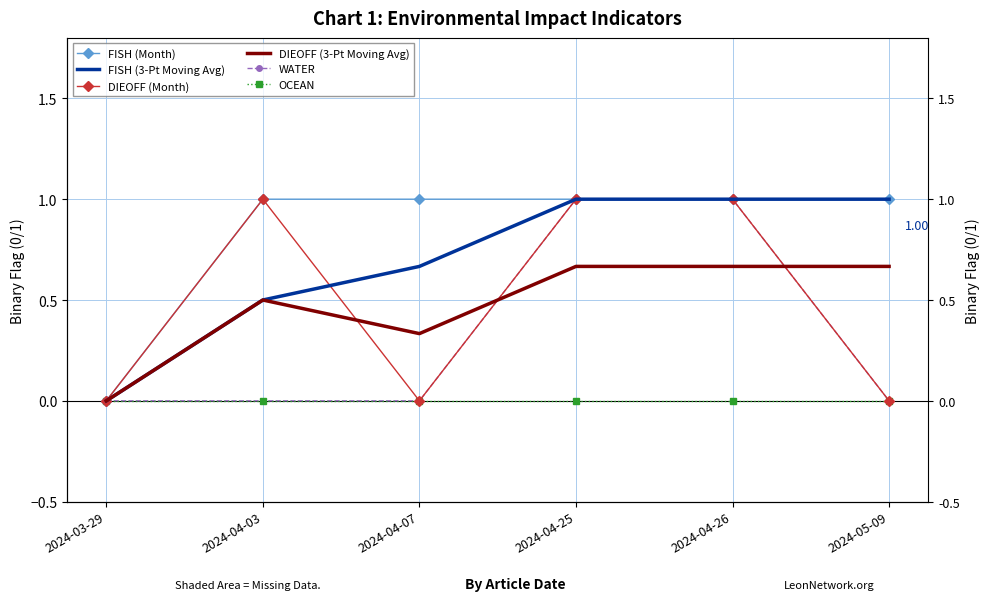

True or false: FISH (Month) and DIEOFF (Month) cross at least once.

False